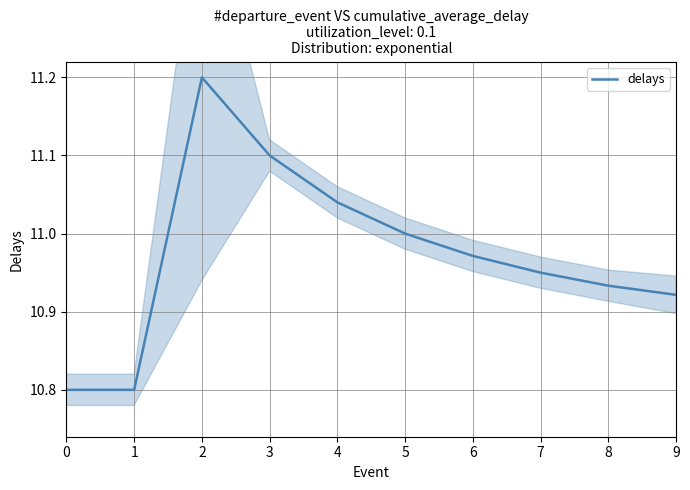

True or false: the data has more than 0 interior local peaks.

True